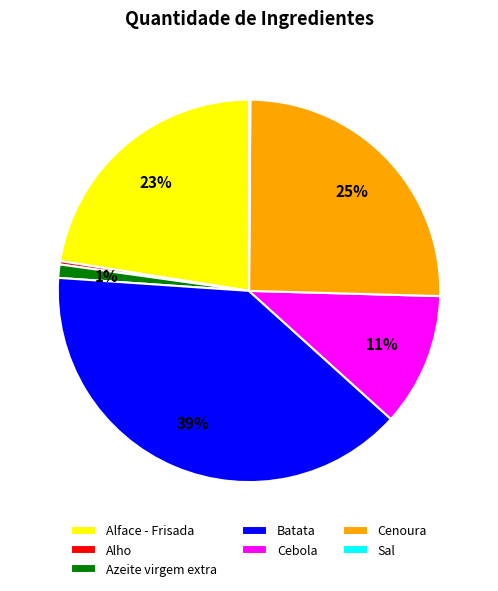

What percentage is the Alface - Frisada slice, to the nearest percent?

23%